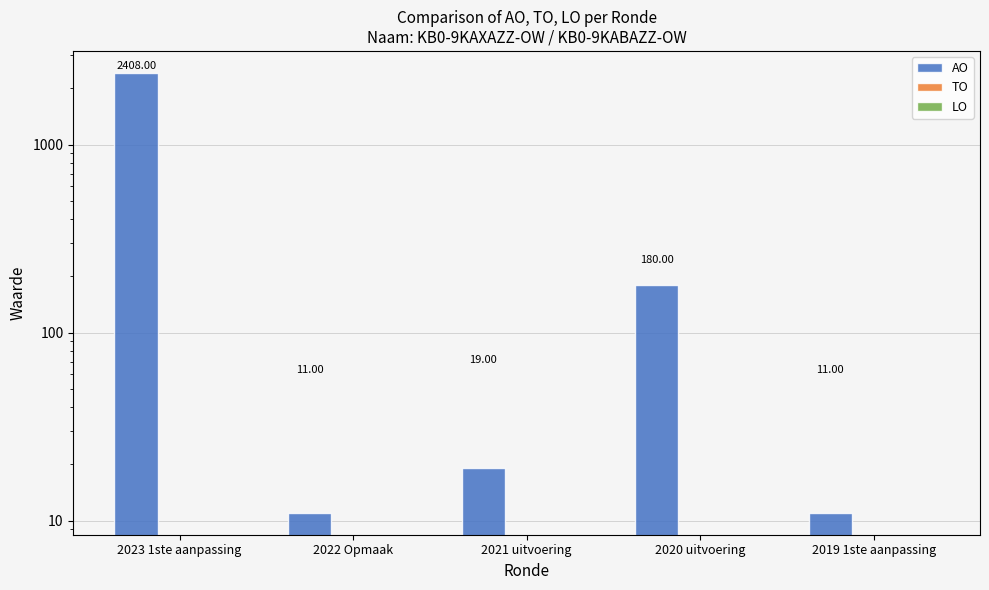

Rank the series at 2020 uitvoering from highest to lowest value.

AO, TO, LO